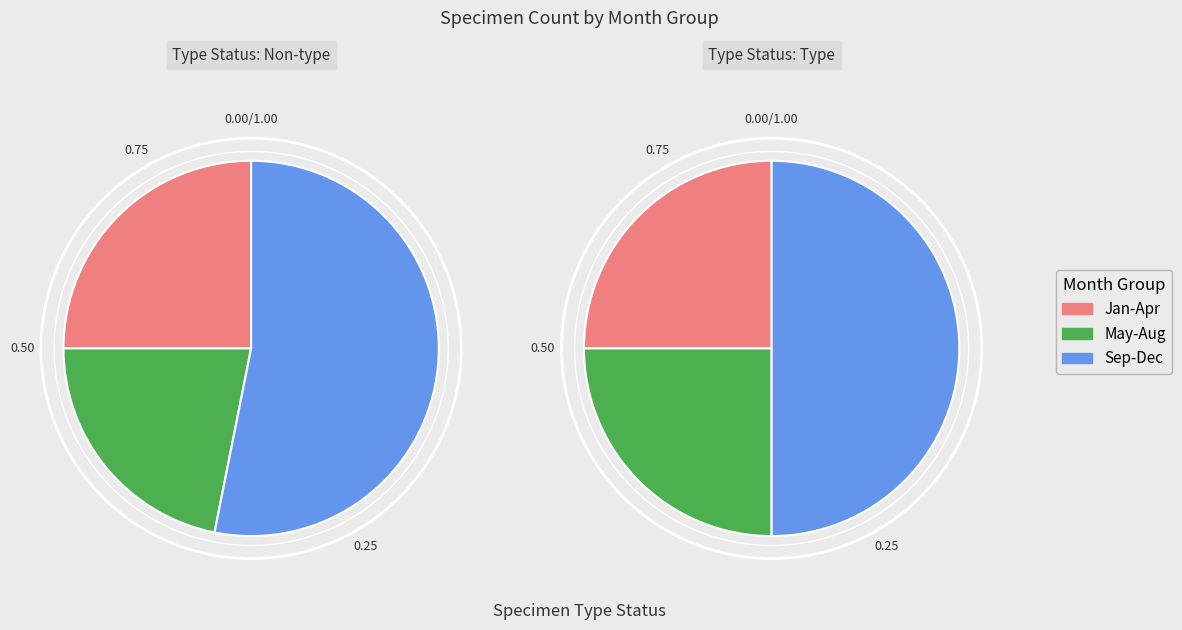

Does any single category account for the majority?

No